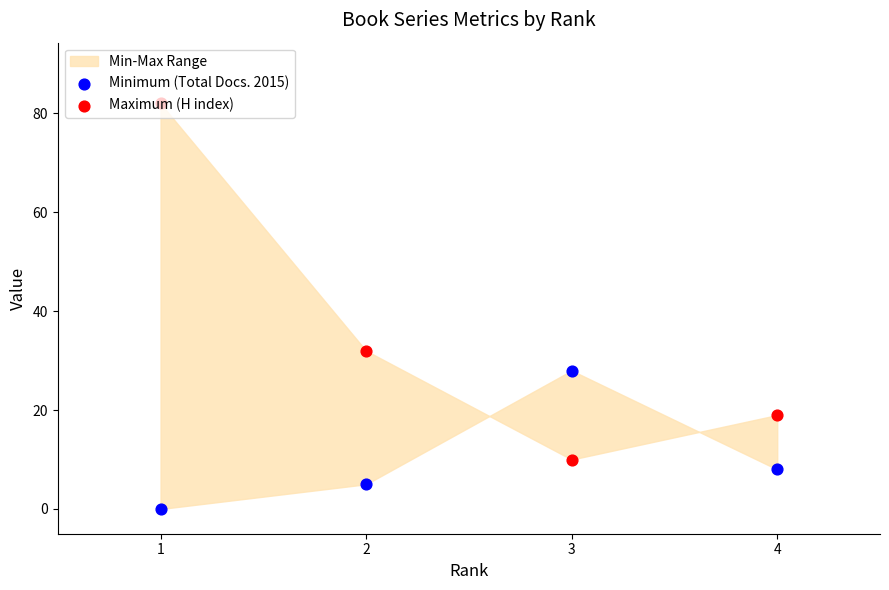

At which category is the sum across all series the highest?

1